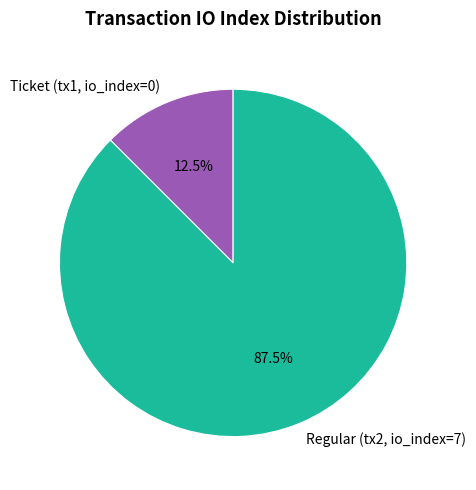

Is the sum of Ticket (tx1, io_index=0) and Regular (tx2, io_index=7) greater than half?

Yes